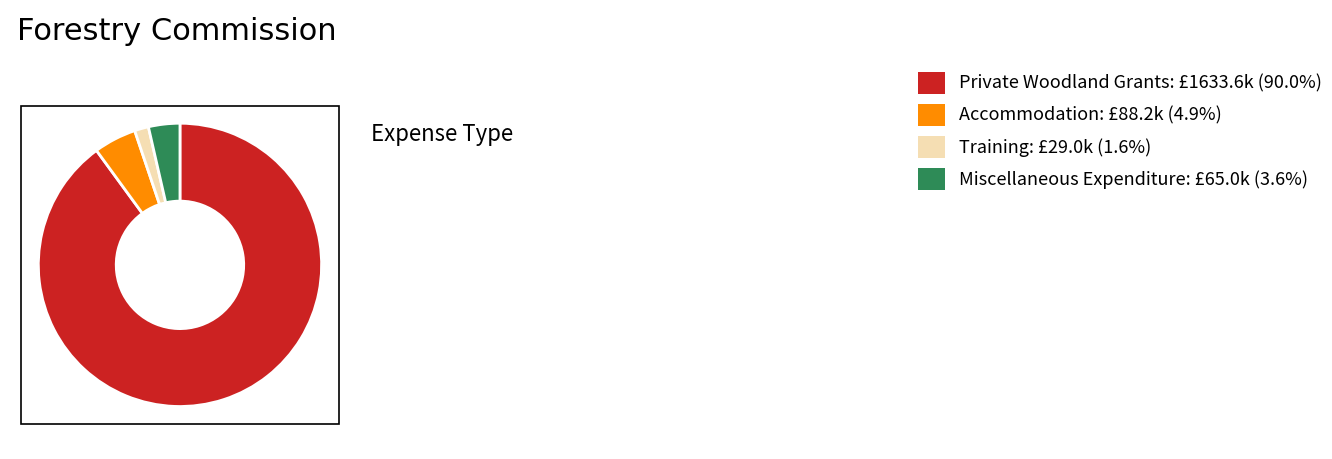

Approximately how many times larger is the value at Training compared to Accommodation?

0.3